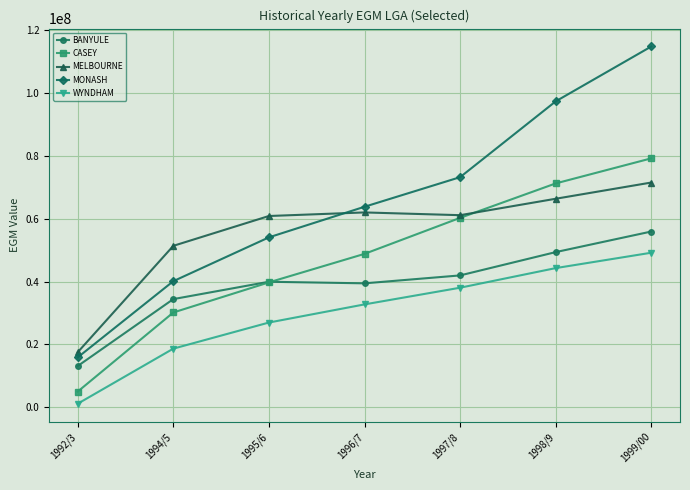

What is the label of the 1st point from the right?

1999/00